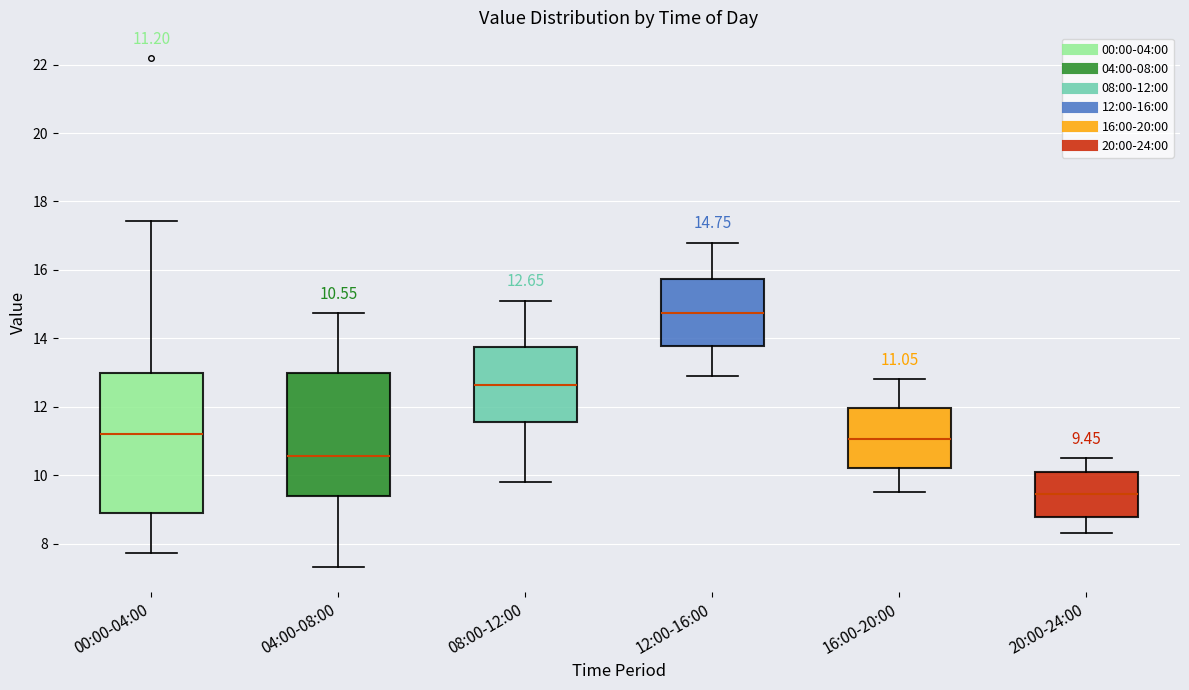

Which box's median line is the lowest?

20:00-24:00